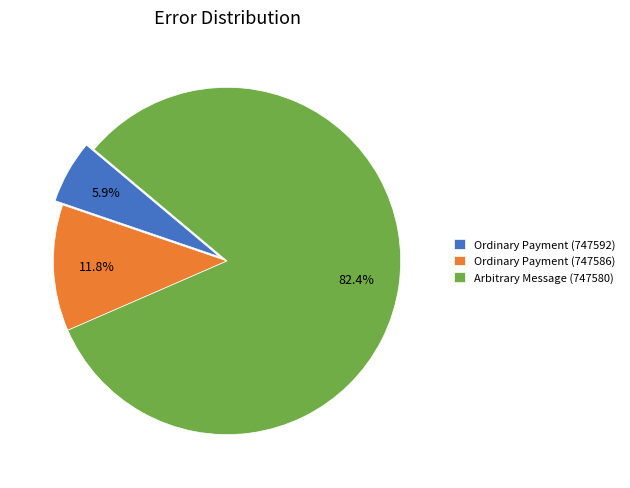

Do Ordinary Payment (747586) and Arbitrary Message (747580) together represent more than half of the pie?

Yes